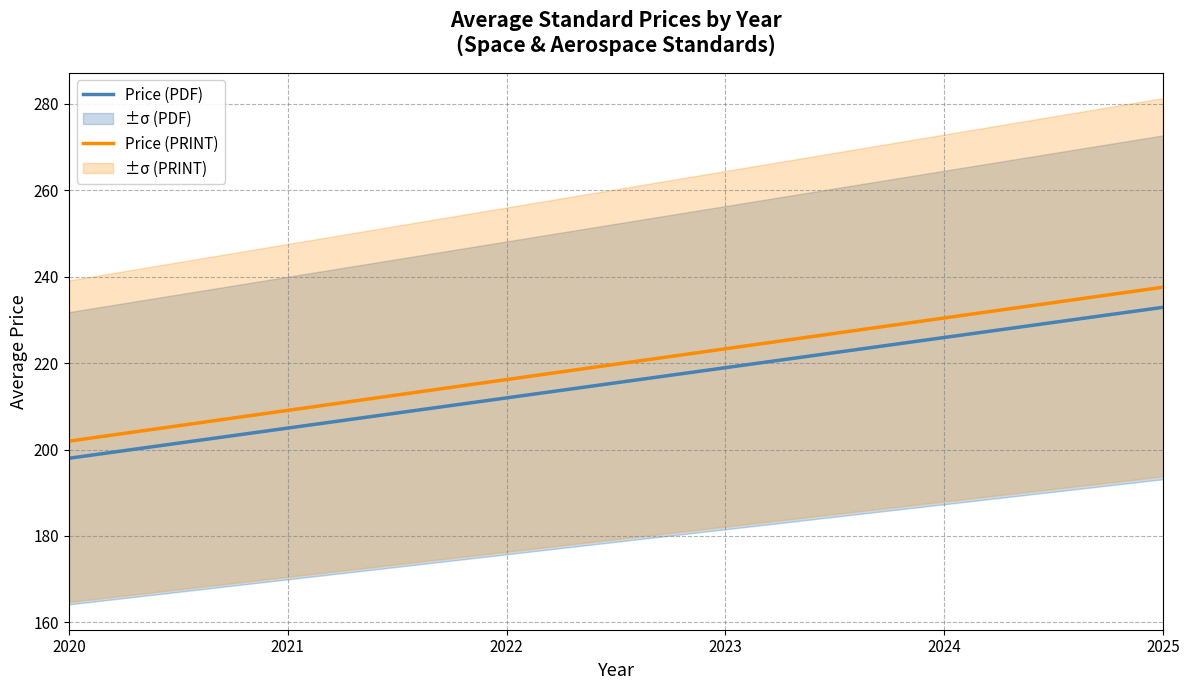

Read the Price (PDF) value at 2022.

212.0